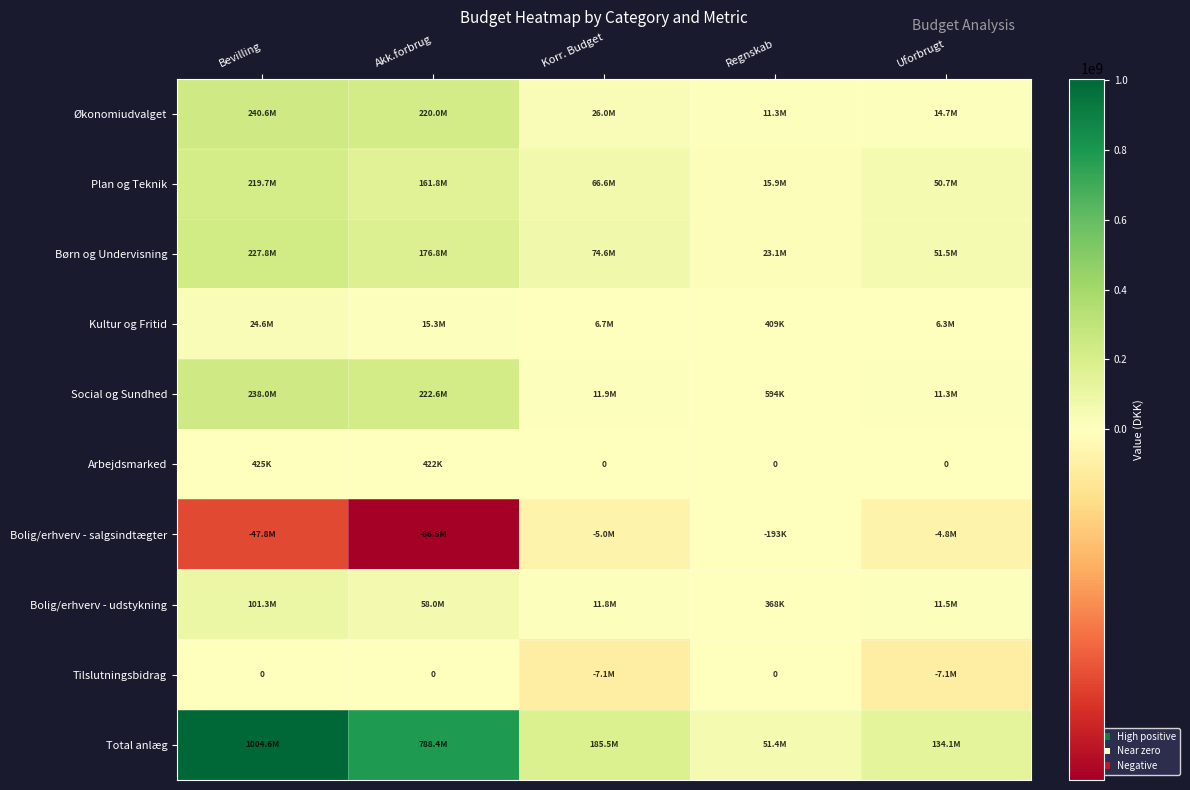

Read the Total anlæg value at Bevilling.

1004643565.0